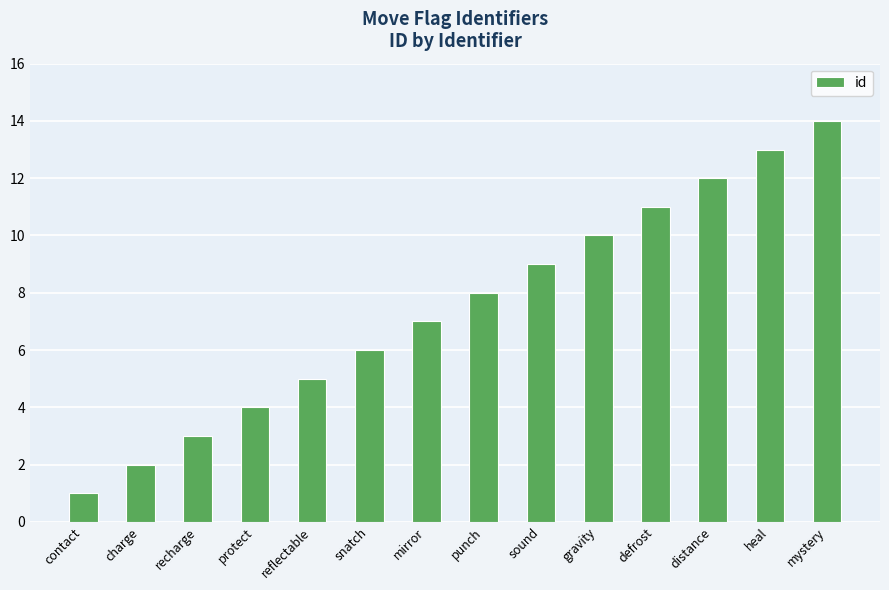

List the labels in order of value, smallest first.

contact, charge, recharge, protect, reflectable, snatch, mirror, punch, sound, gravity, defrost, distance, heal, mystery